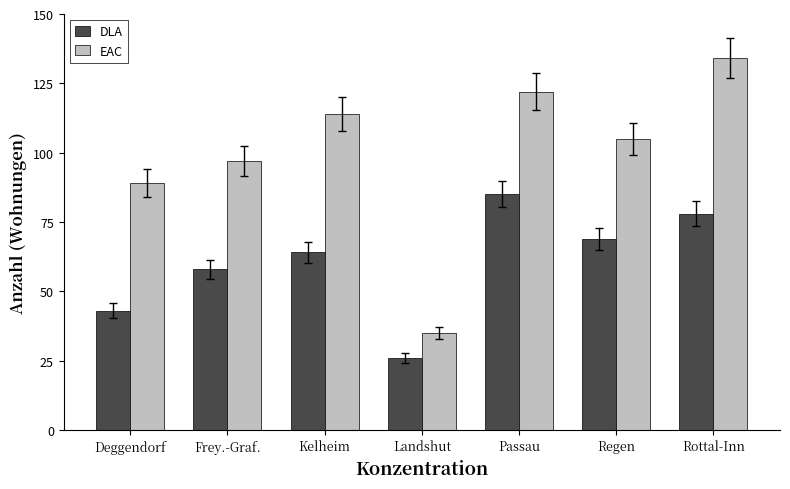

Does the chart contain stacked bars?

No